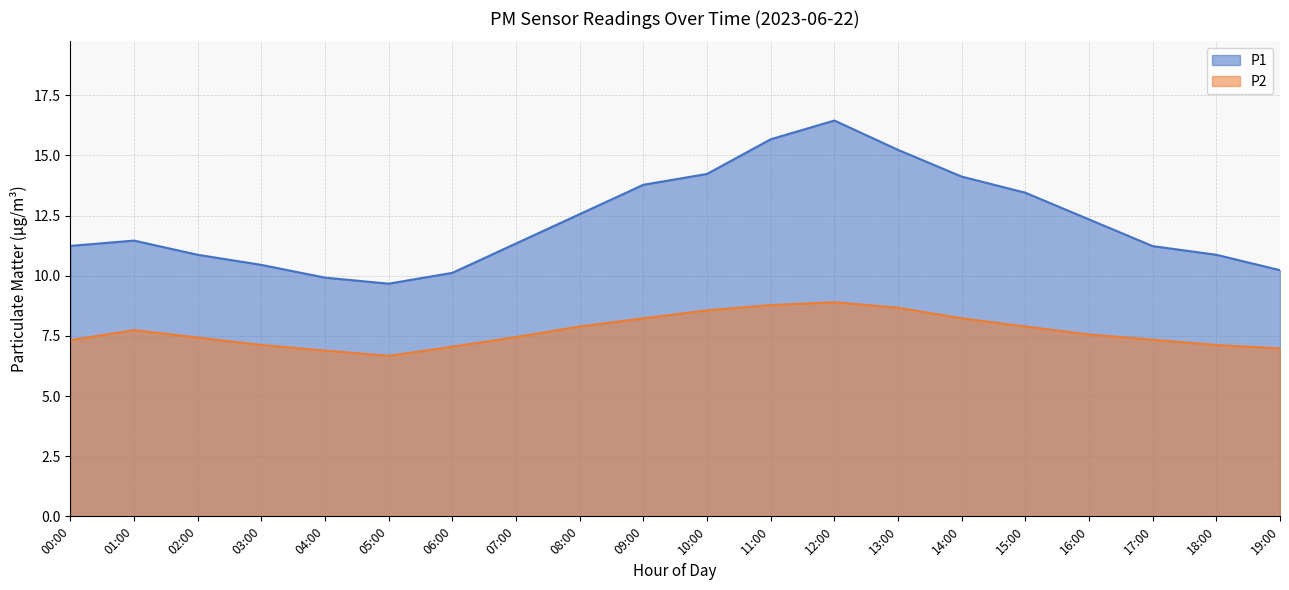

What position from the right is 05:00?

15